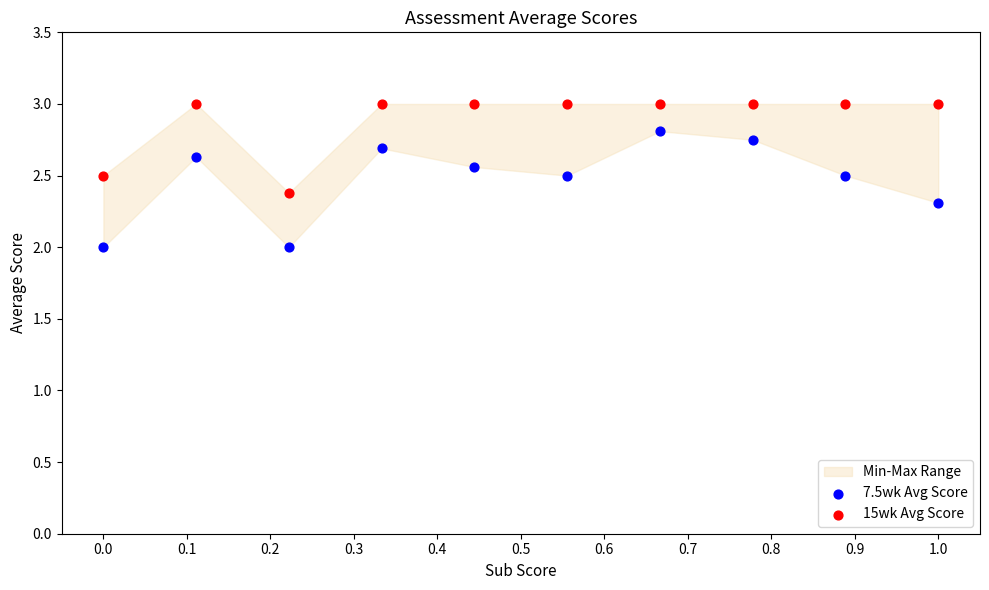

Which series reaches the maximum Y coordinate?

15wk Avg Score